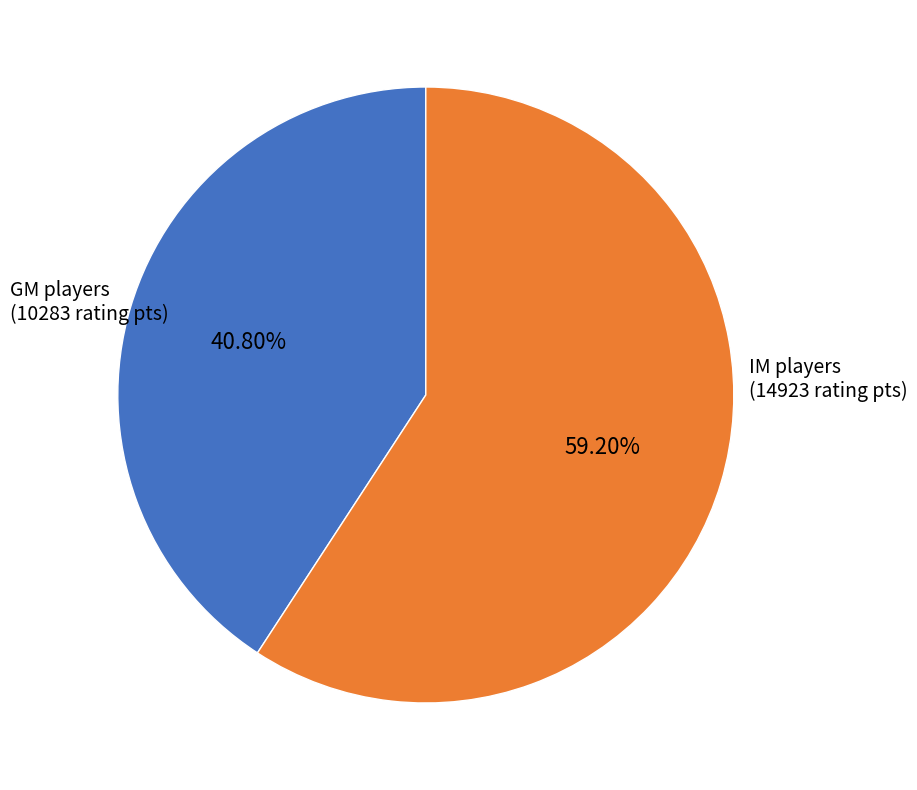

Is there any slice that represents more than half of the pie?

Yes